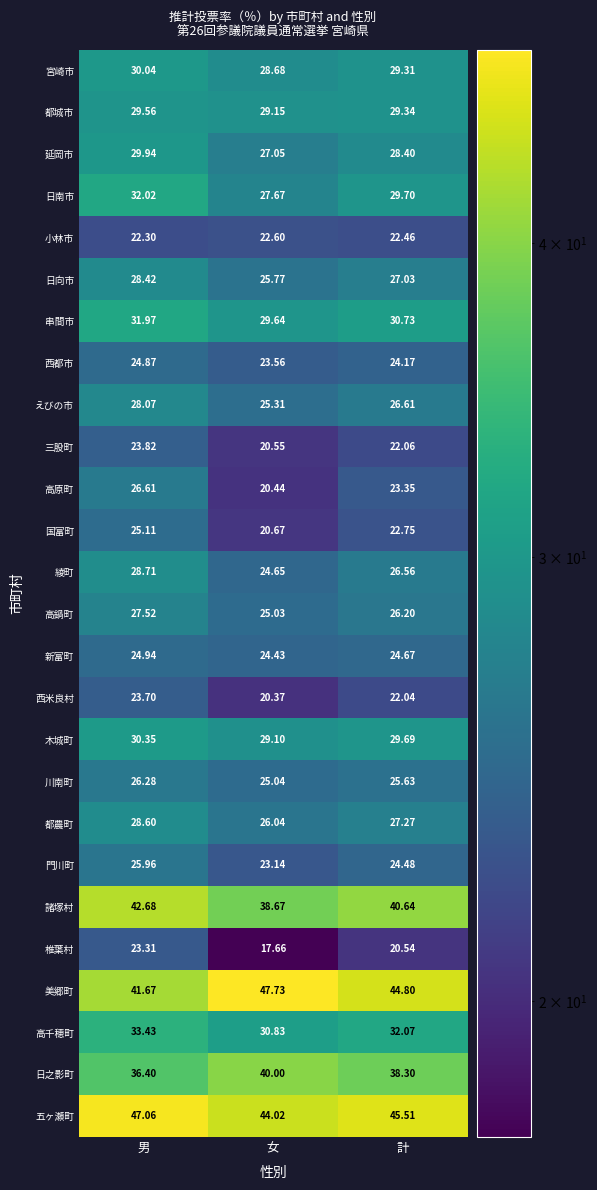

How many data points in 高千穂町 are above 32?

2